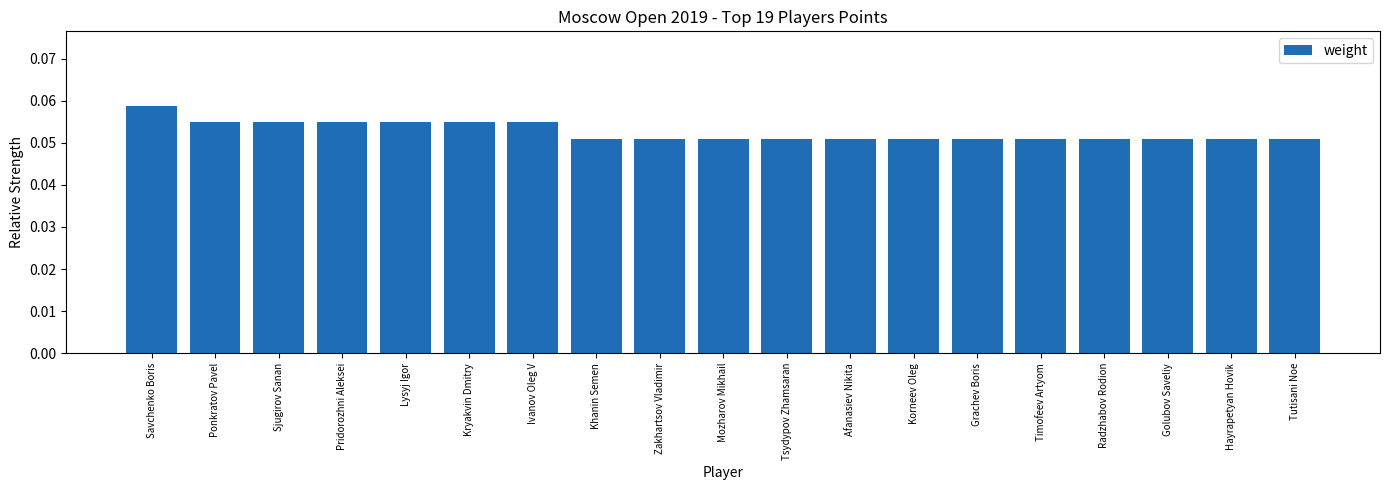

How many bars are there in total?

19